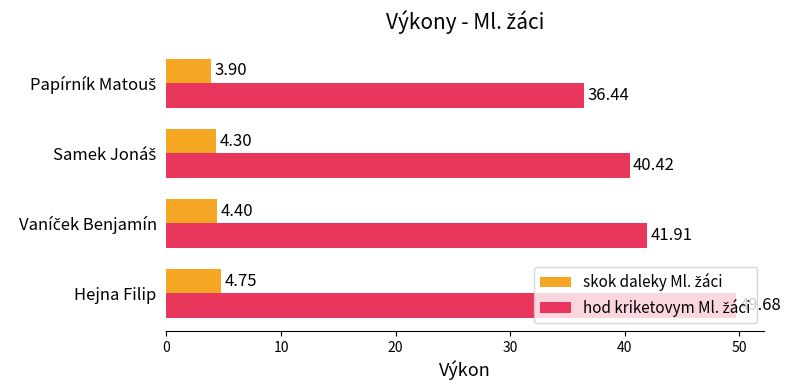

At which category is the sum across all series the highest?

Hejna Filip